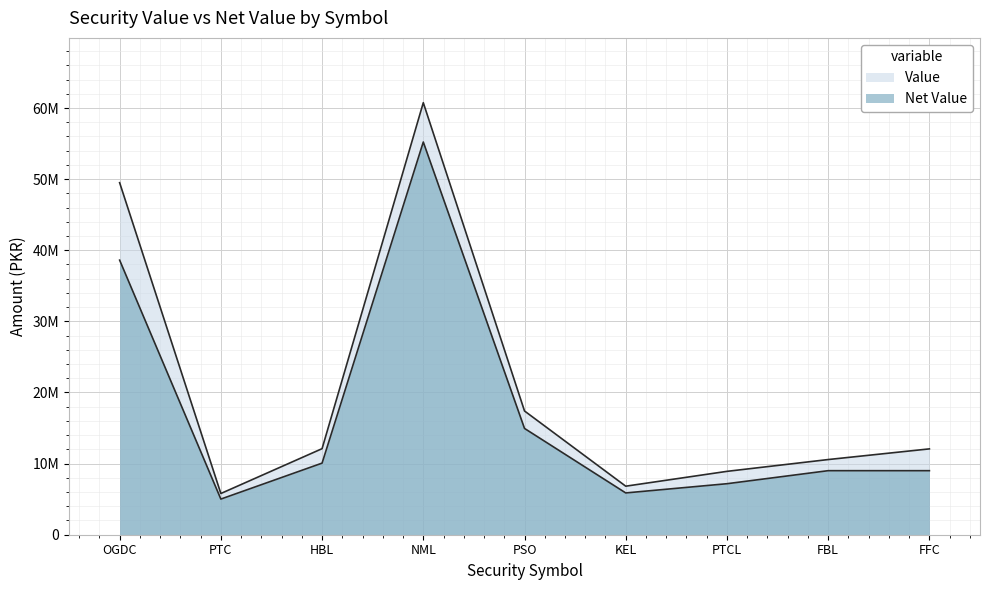

True or false: Value and Net Value cross at least once.

False